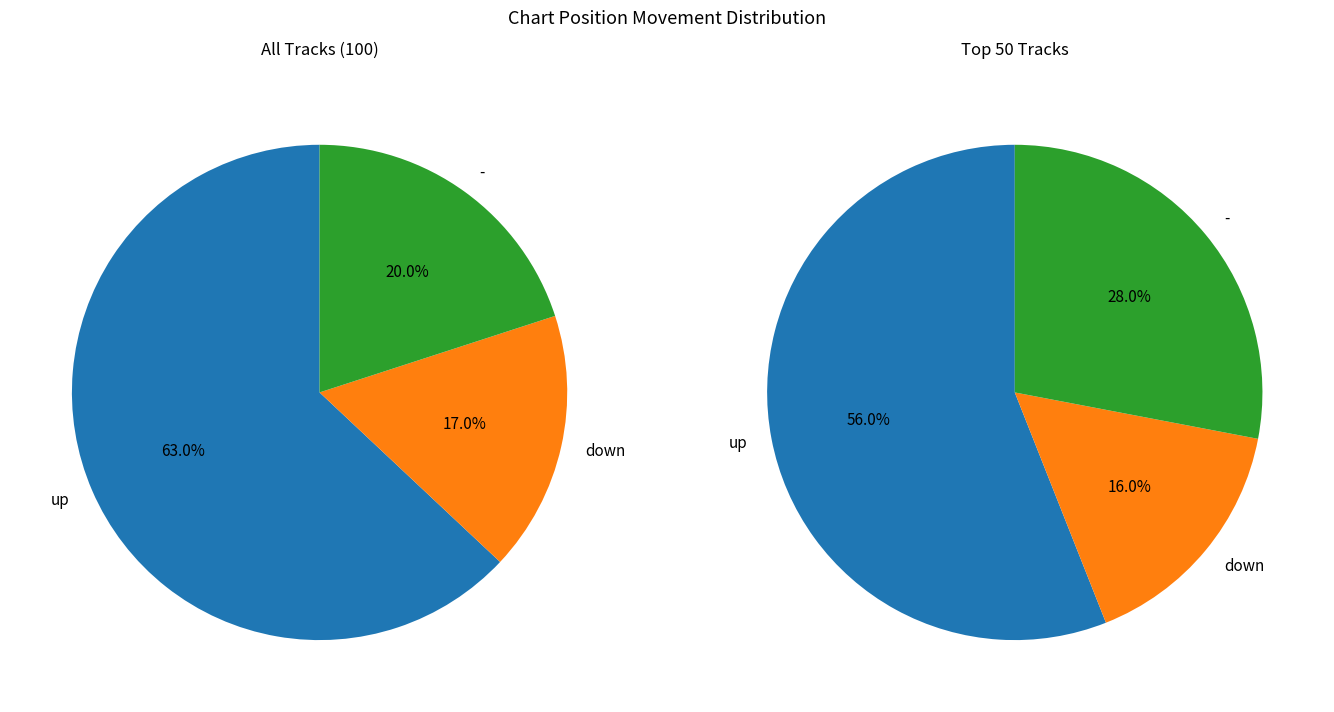

Rank the categories by value from lowest to highest.

down, -, up